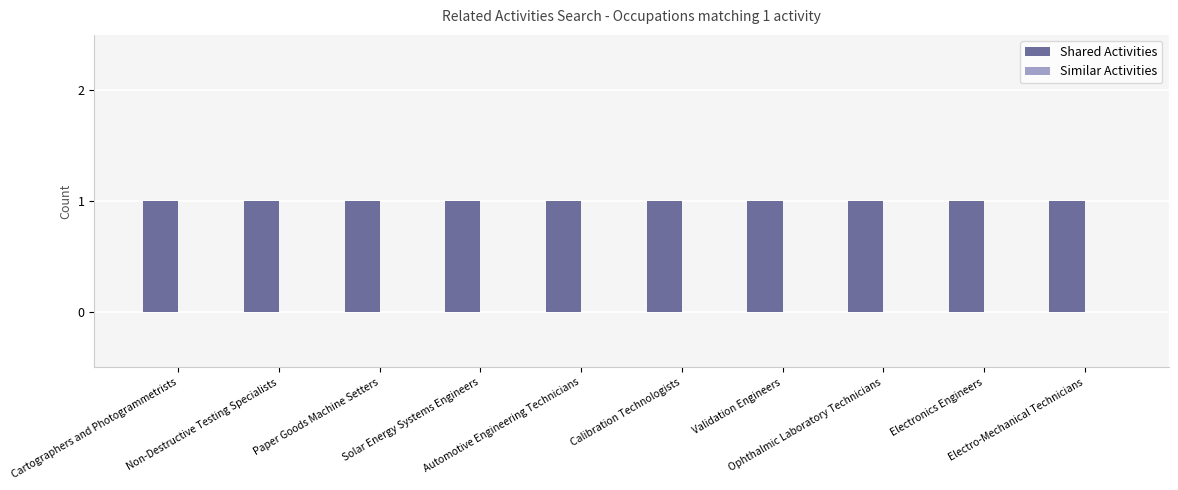

Reading left to right, list all the values displayed in this chart.

Shared Activities: Cartographers and Photogrammetrists=1	Non-Destructive Testing Specialists=1	Paper Goods Machine Setters=1	Solar Energy Systems Engineers=1	Automotive Engineering Technicians=1	Calibration Technologists=1	Validation Engineers=1	Ophthalmic Laboratory Technicians=1	Electronics Engineers=1	Electro-Mechanical Technicians=1
Similar Activities: Cartographers and Photogrammetrists=0	Non-Destructive Testing Specialists=0	Paper Goods Machine Setters=0	Solar Energy Systems Engineers=0	Automotive Engineering Technicians=0	Calibration Technologists=0	Validation Engineers=0	Ophthalmic Laboratory Technicians=0	Electronics Engineers=0	Electro-Mechanical Technicians=0